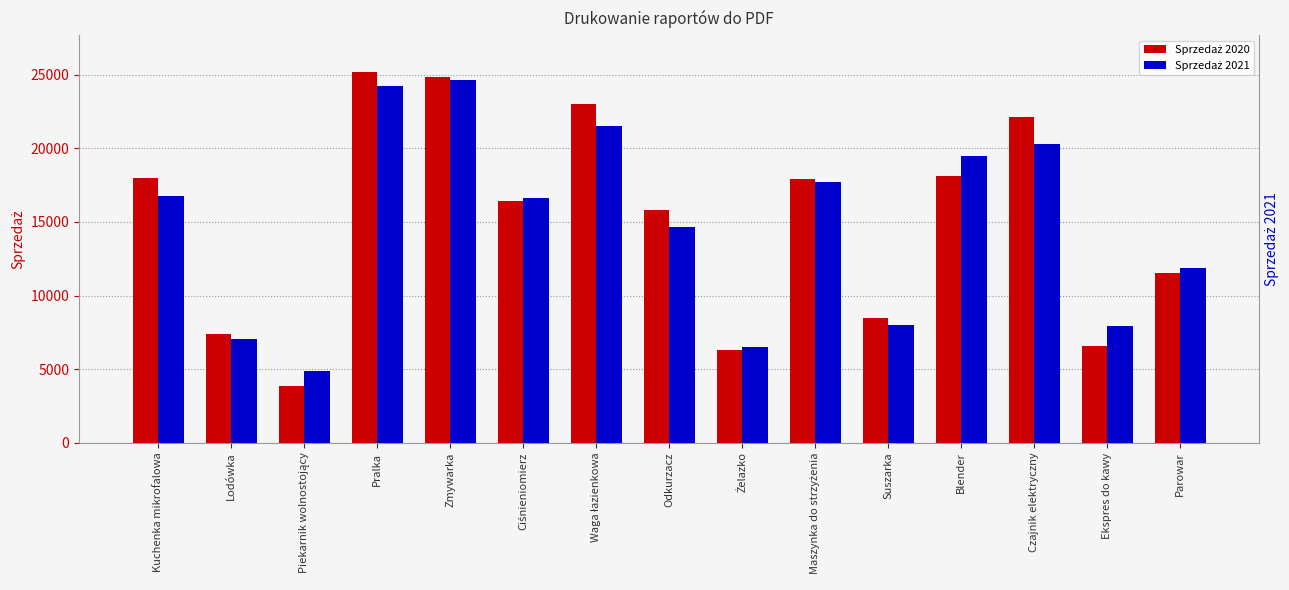

At how many categories does at least one series exceed 4109?

15